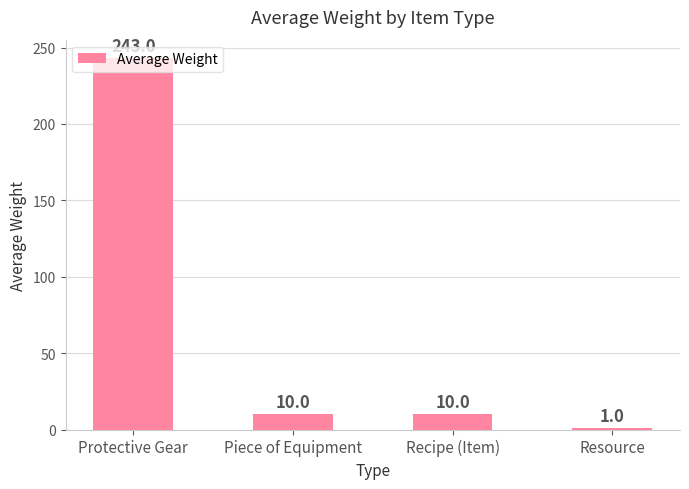

What is the average value?

66